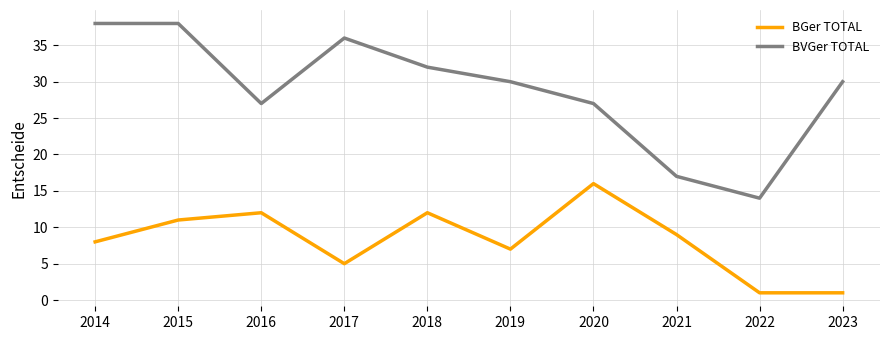

Rank the series by their average value, from highest to lowest.

BVGer TOTAL, BGer TOTAL